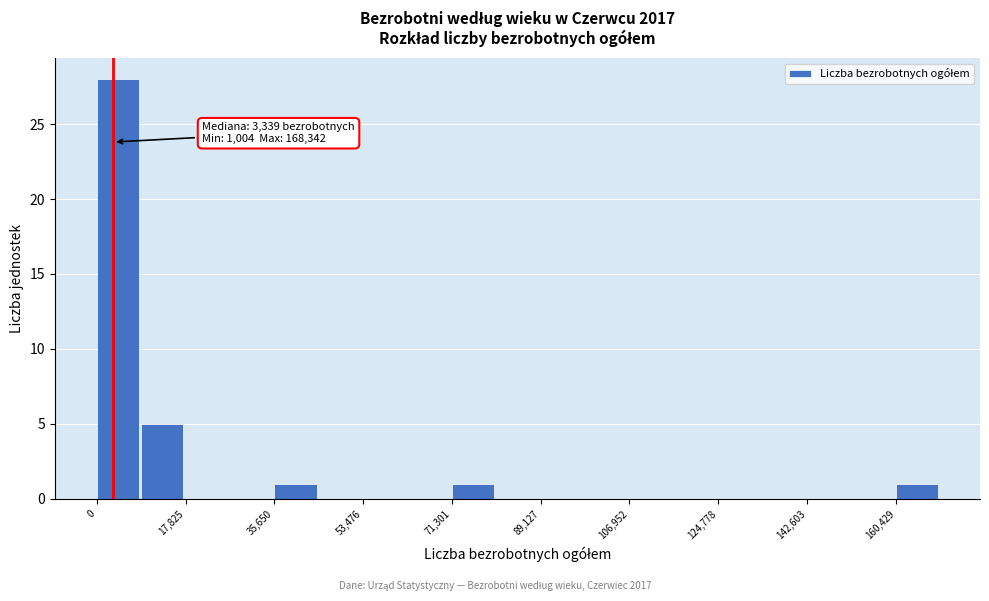

Which range on the x-axis has the tallest bar?

0 to 8000